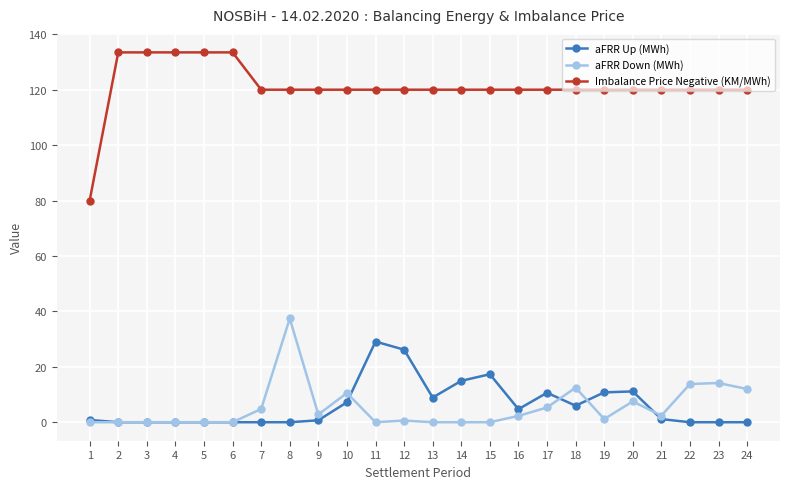

Is the value of aFRR Down (MWh) at 23 greater than the value of aFRR Up (MWh) at 11?

No